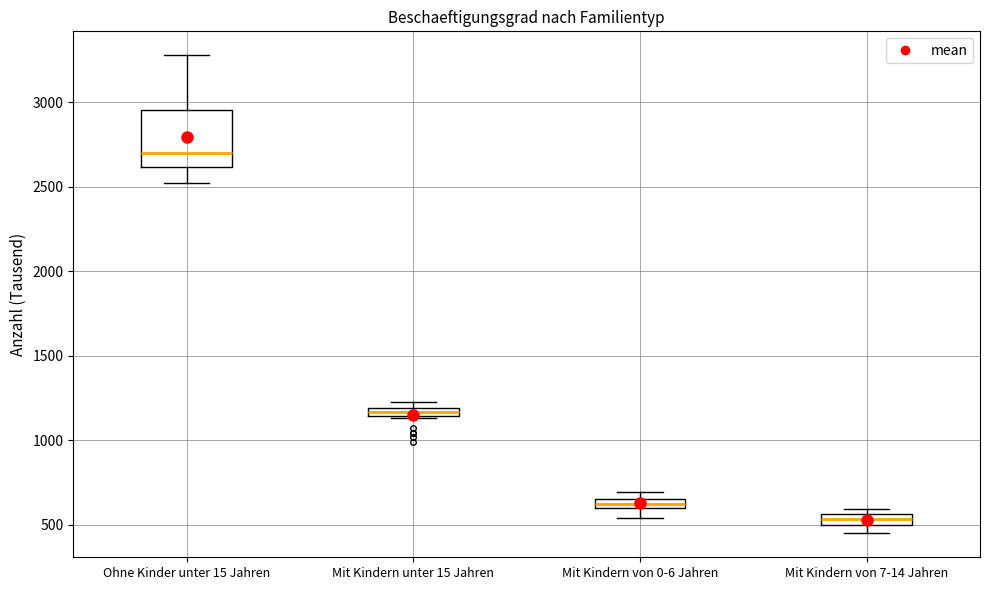

Comparing the boxes themselves (not the whiskers), which one is the tallest?

Ohne Kinder unter 15 Jahren